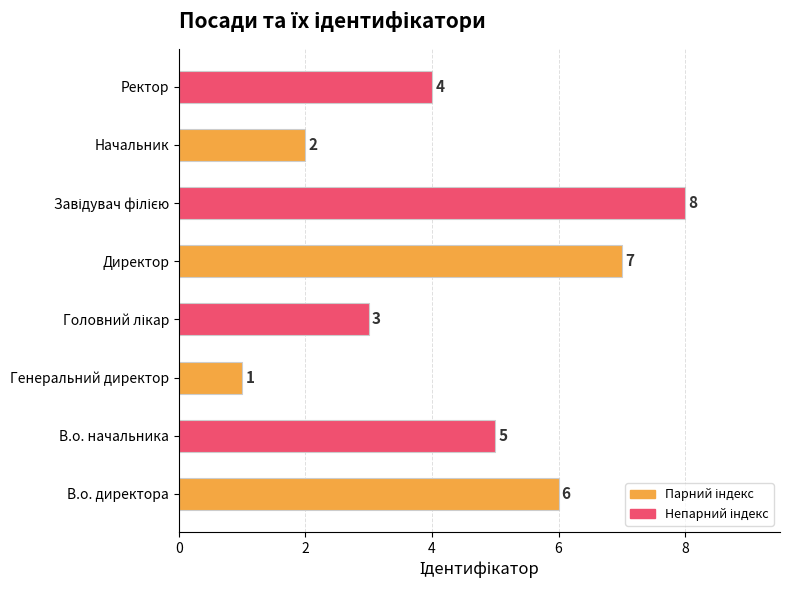

At which label is the value closest to 4?

Ректор